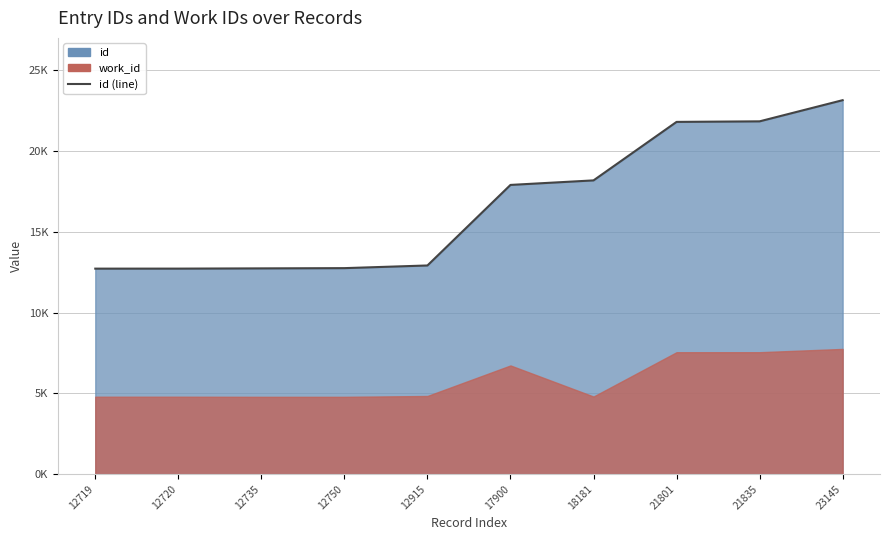

What is the average value?

16670